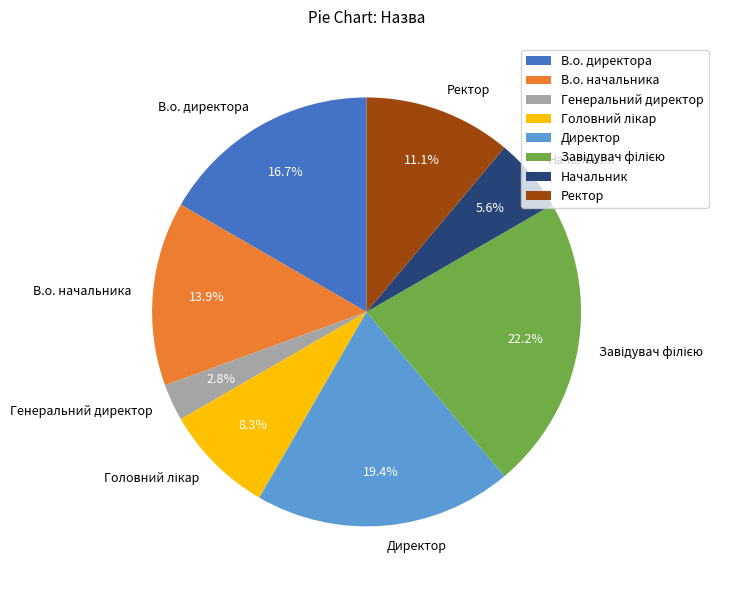

What percentage is NOT represented by Начальник?

94.4%